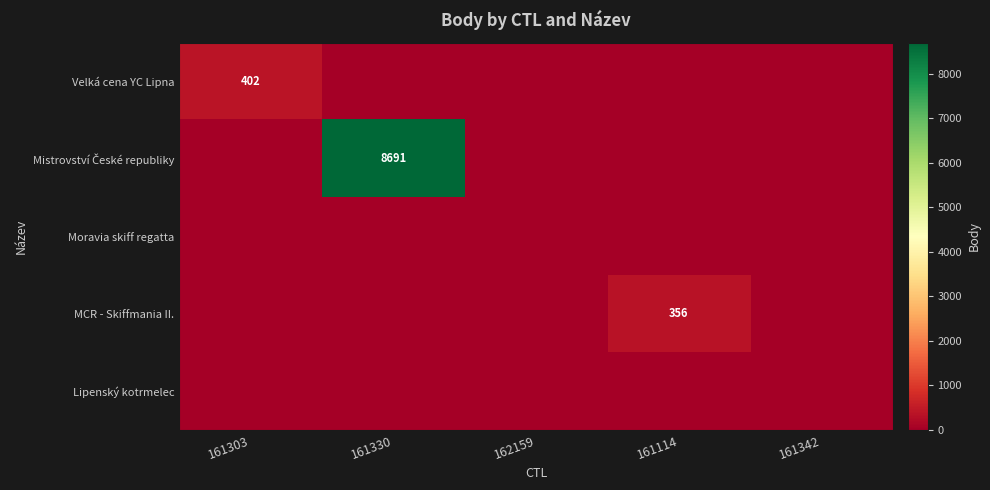

Is it true that MCR - Skiffmania II. equals 162 at 161114?

False